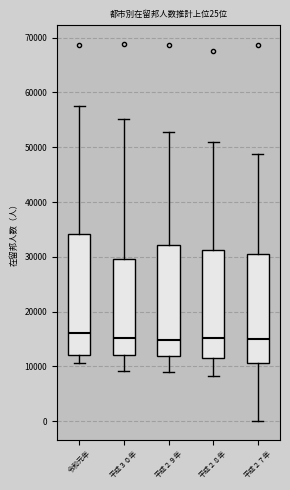

Which box is the tallest, from its lower edge to its upper edge?

令和元年